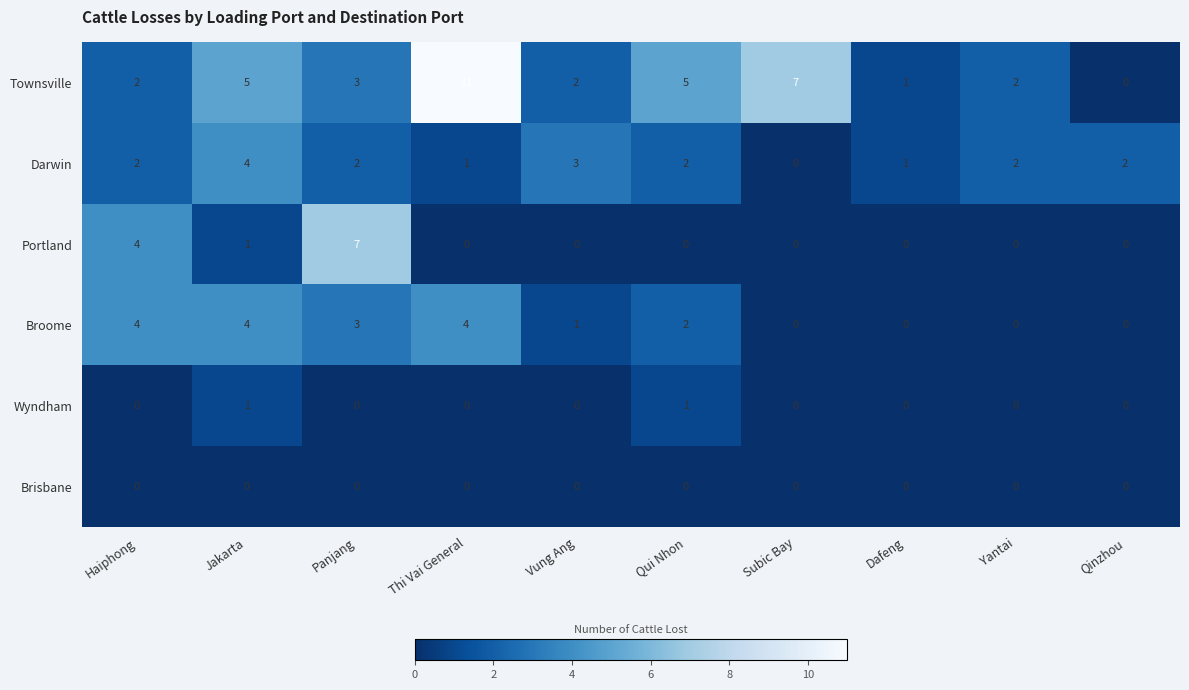

What is the spread (max minus min) of values at Qinzhou?

2